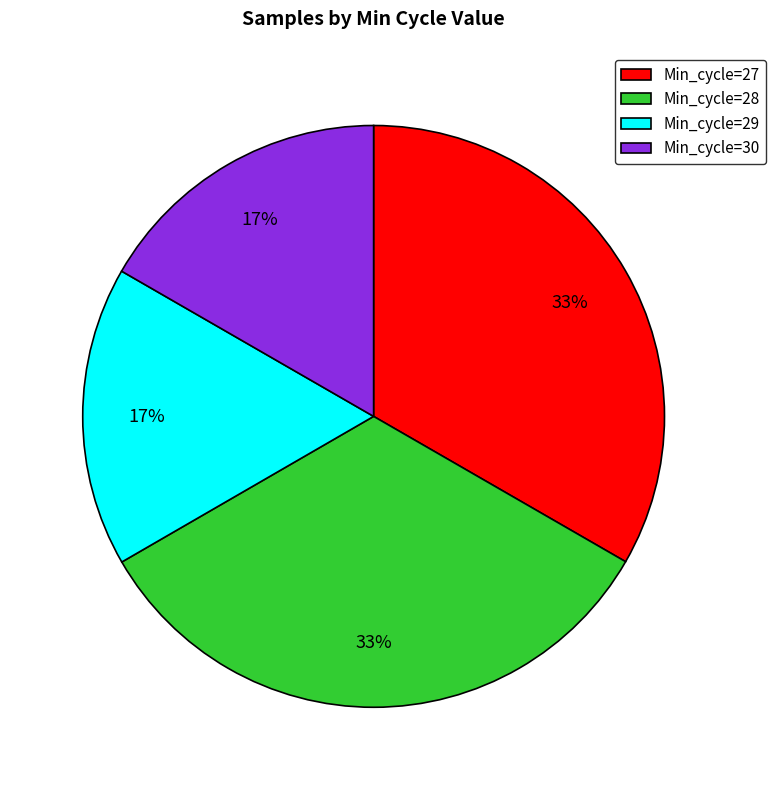

What percentage is the Min_cycle=29 slice, to the nearest percent?

17%